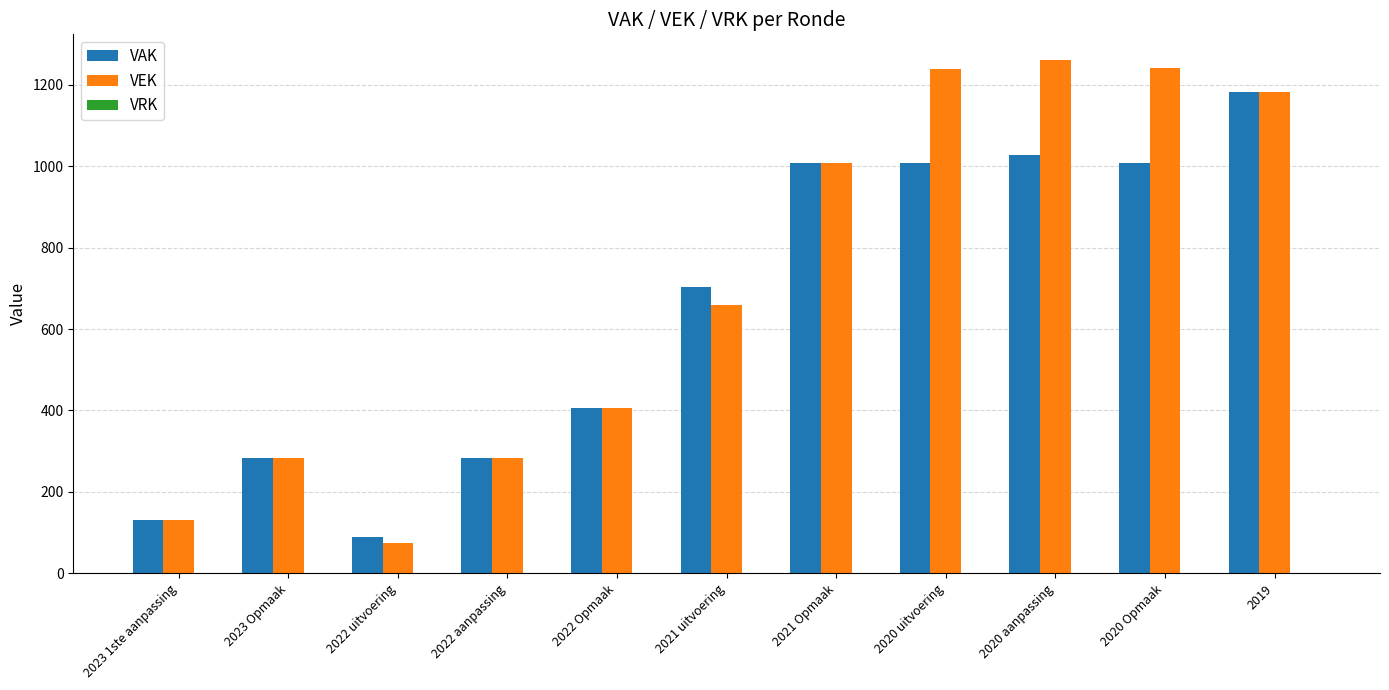

Are the bars grouped side by side (vs. stacked)?

Yes